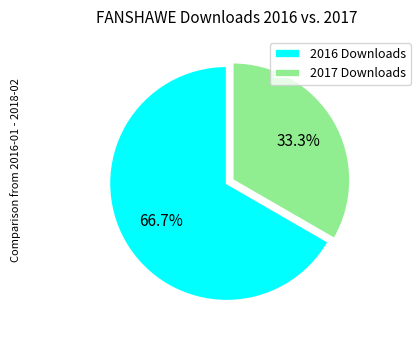

What percentage is NOT represented by 2016 Downloads?

33.3%